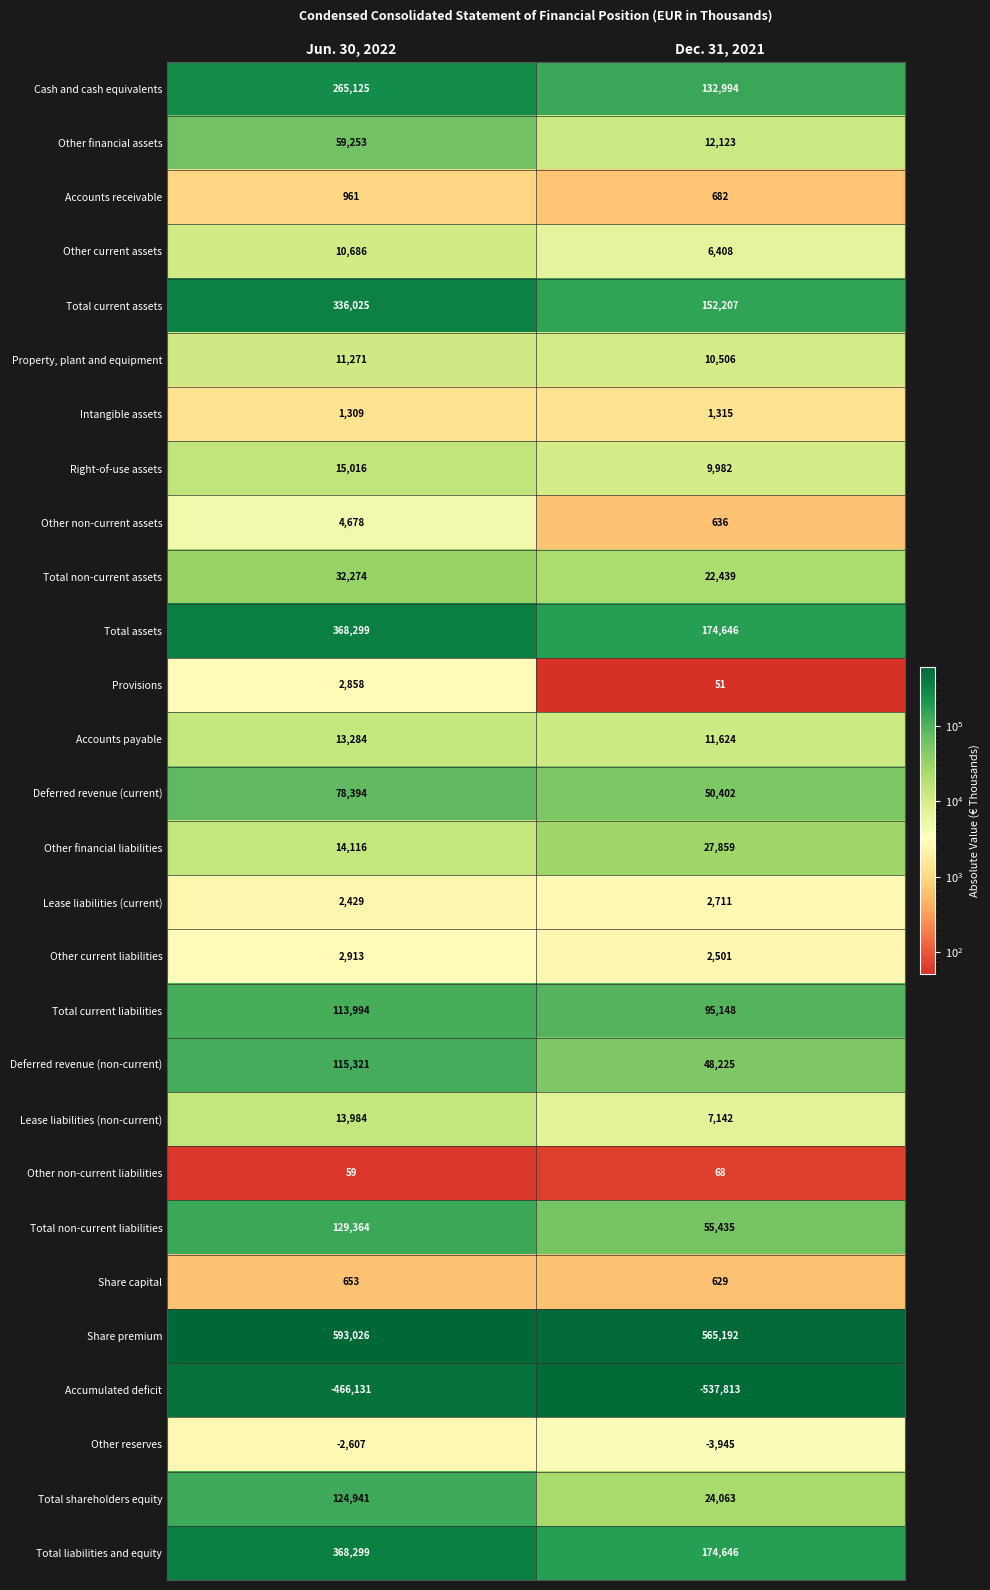

At which label is Total assets closest to 271472?

Dec. 31, 2021